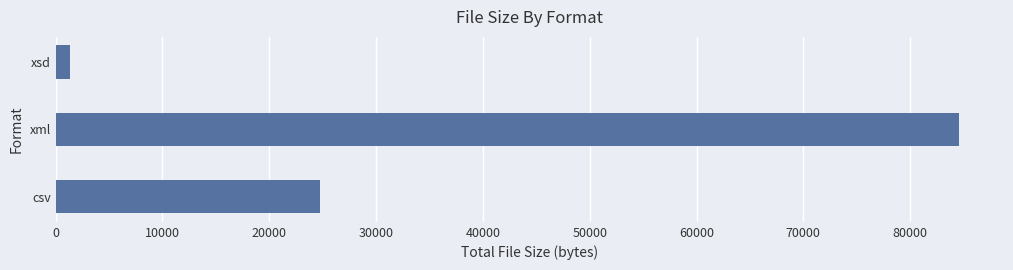

What is the greatest value displayed?

84562